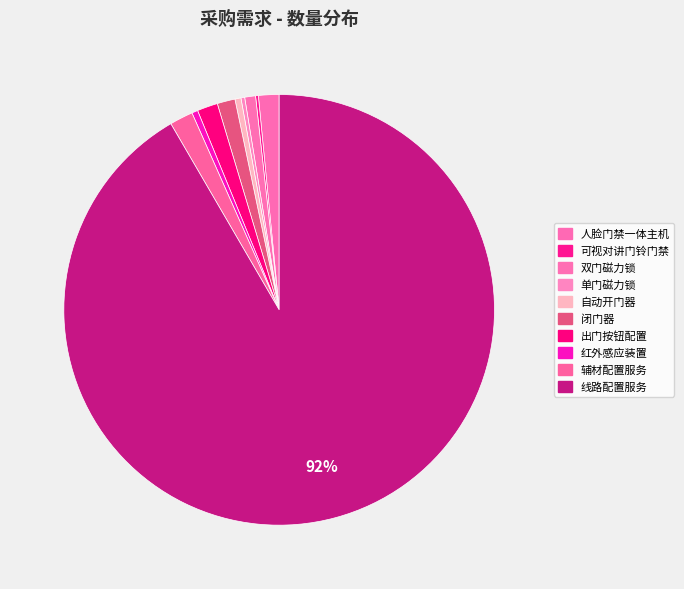

Combined, do 红外感应装置 and 单门磁力锁 account for over 50%?

No